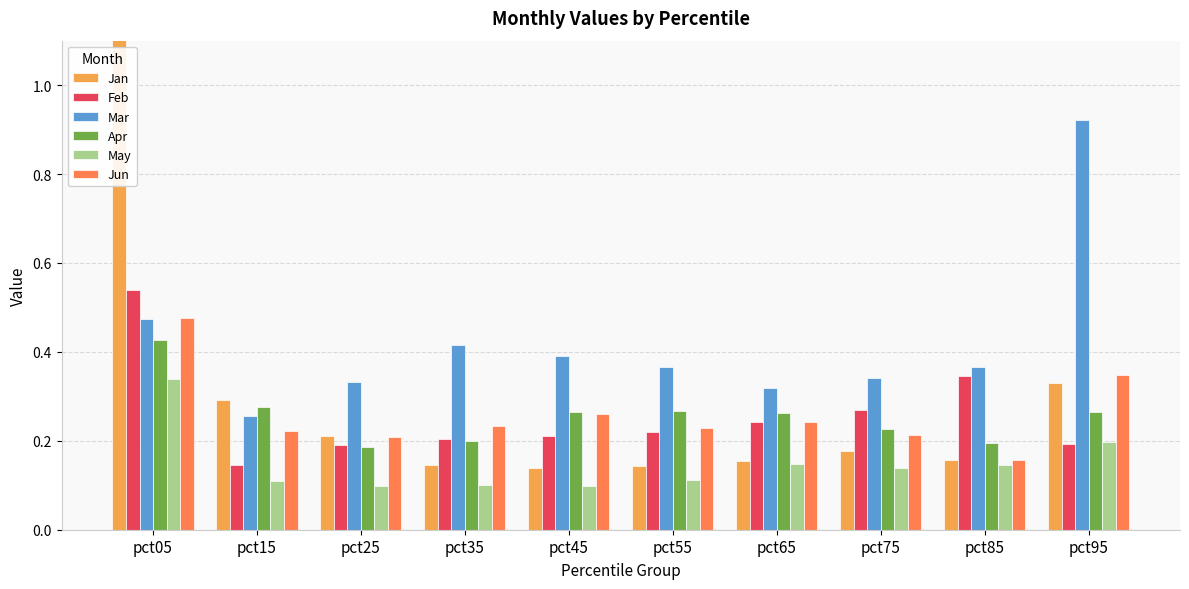

Between pct05 and pct75, which series saw the biggest shift?

Jan